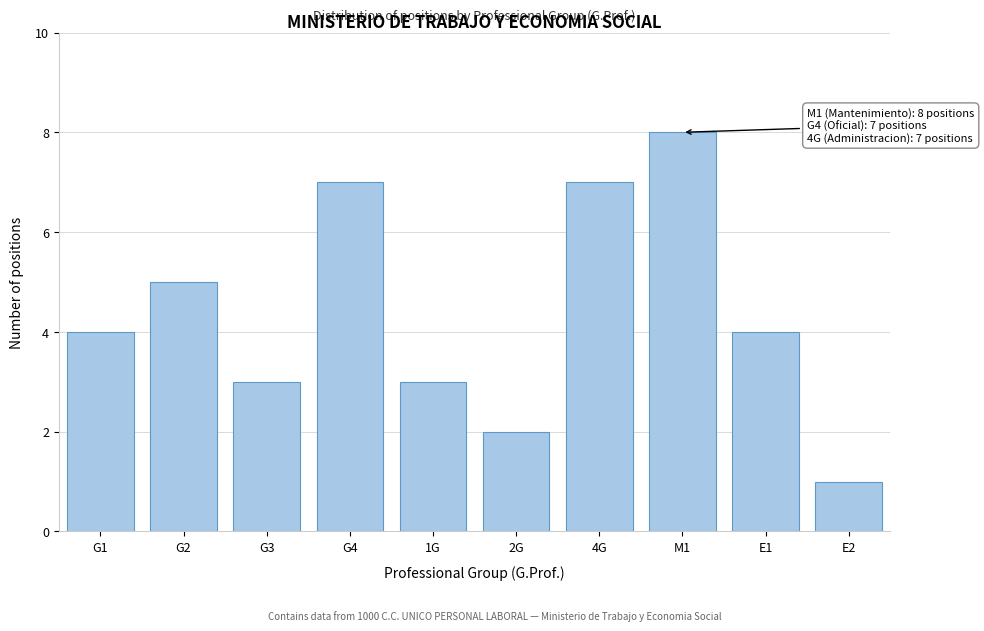

Reading right to left, transcribe all the data shown in this chart.

E2=1	E1=4	M1=8	4G=7	2G=2	1G=3	G4=7	G3=3	G2=5	G1=4